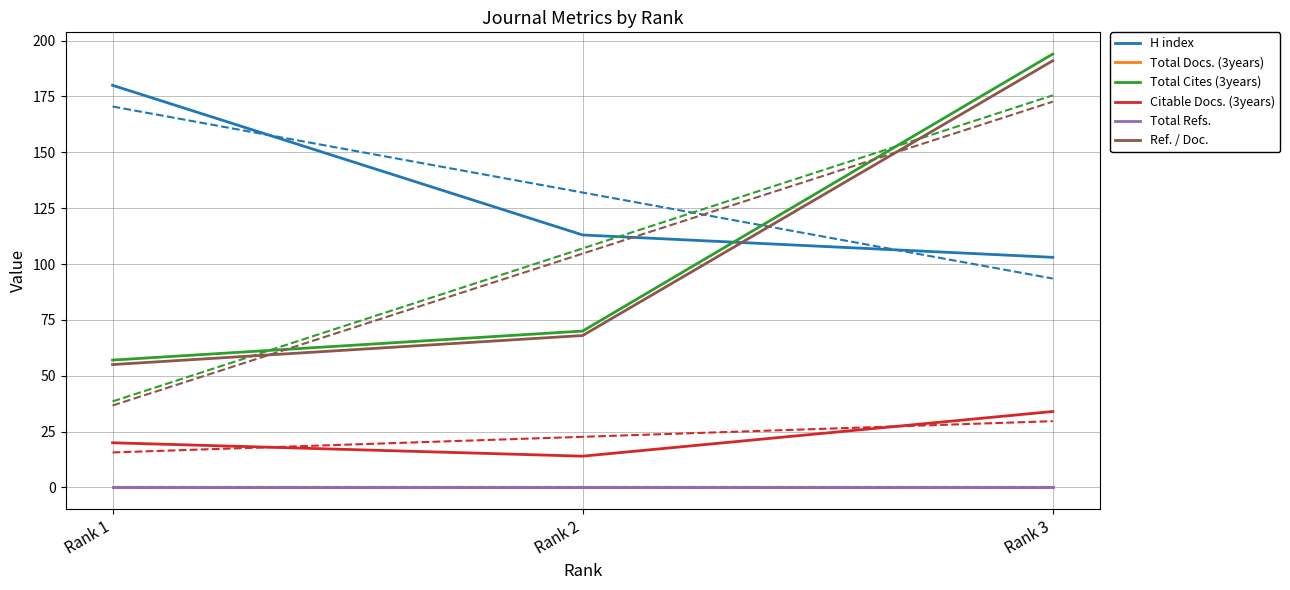

Which category has the highest value in the Total Refs. series?

Rank 1